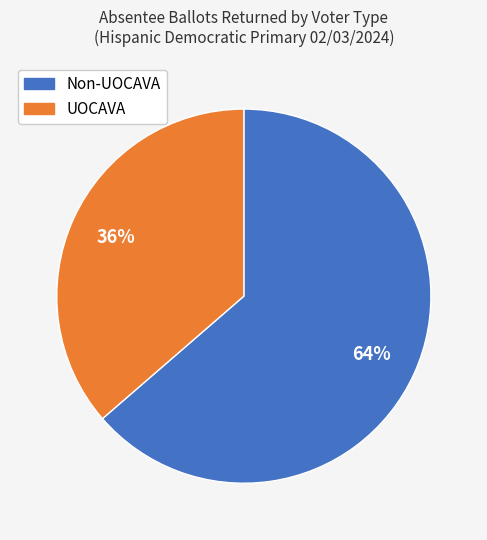

Is there a majority slice in this chart?

Yes